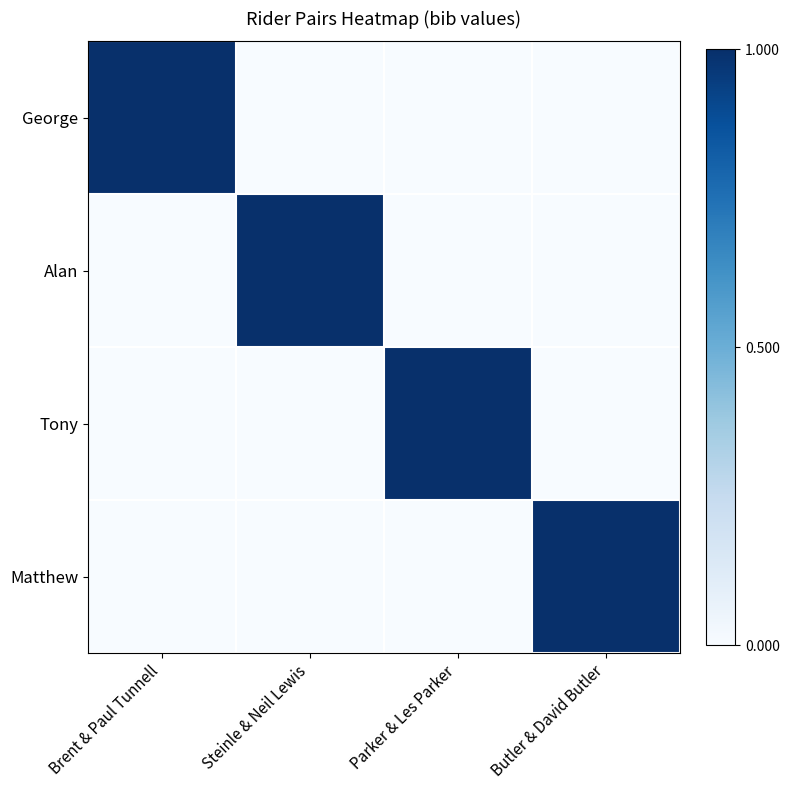

Which series has the widest spread of values?

George